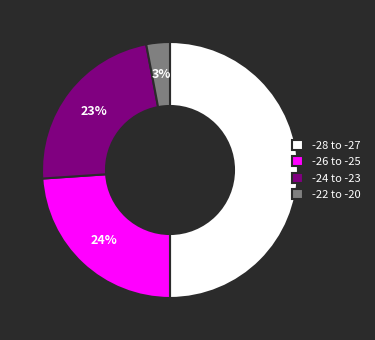

Between -28 to -27 and -26 to -25, which is larger?

-28 to -27